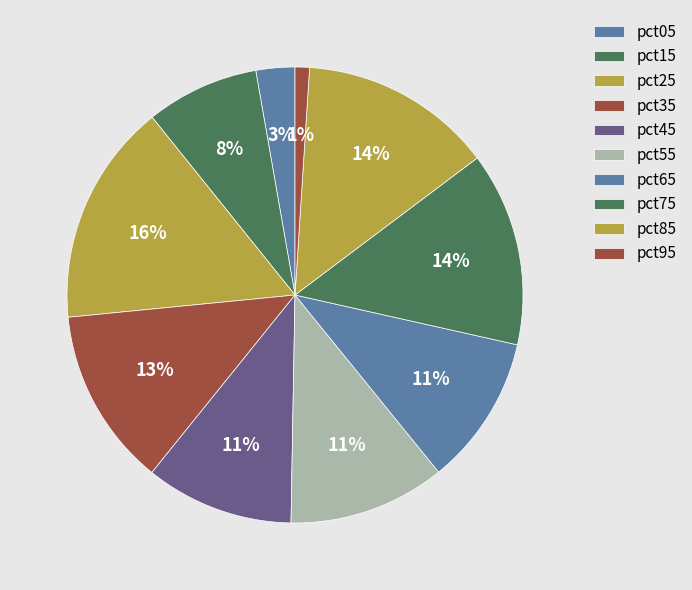

How many segments does this pie chart have?

10